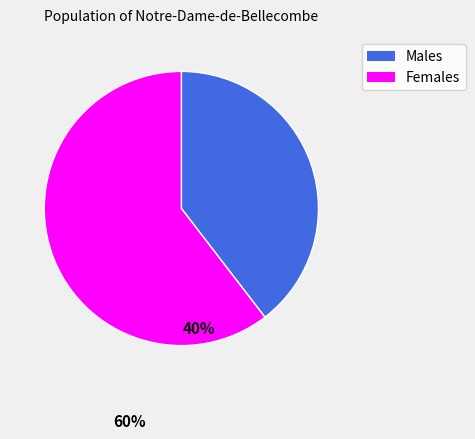

What is the smallest slice in the pie chart?

Males